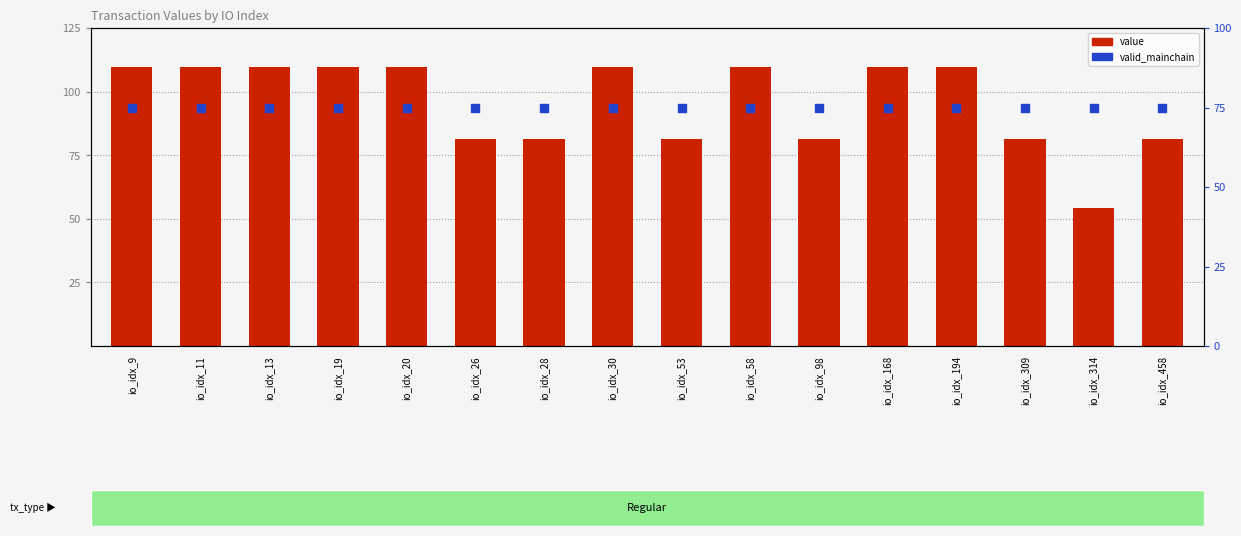

At how many categories does at least one series exceed 64?

16